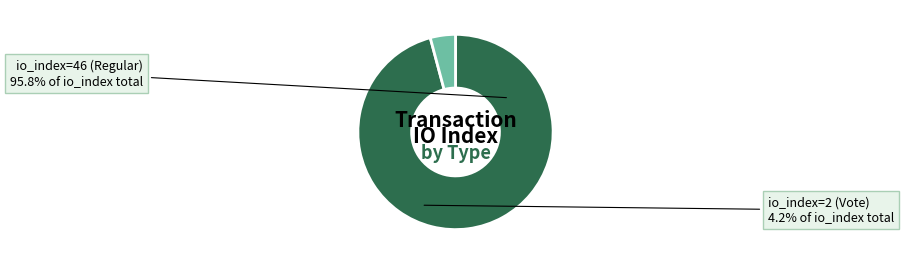

To the nearest percent, what is the difference between the io_index=46 (Regular) and io_index=2 (Vote) slice percentages?

92%